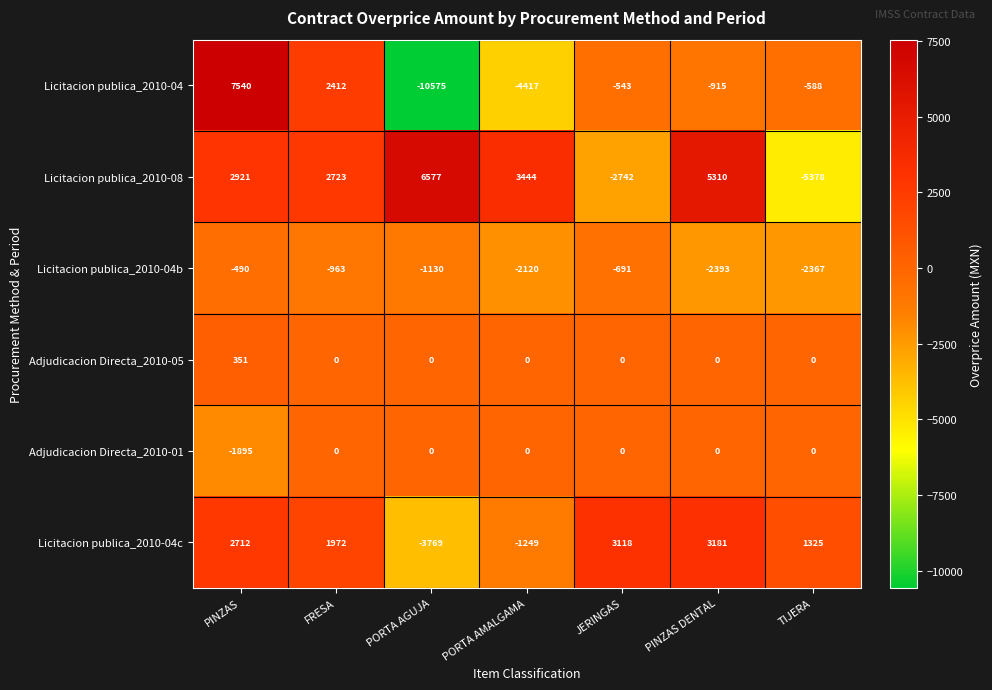

Which series changed the most between PINZAS and PINZAS DENTAL?

Licitacion publica_2010-04